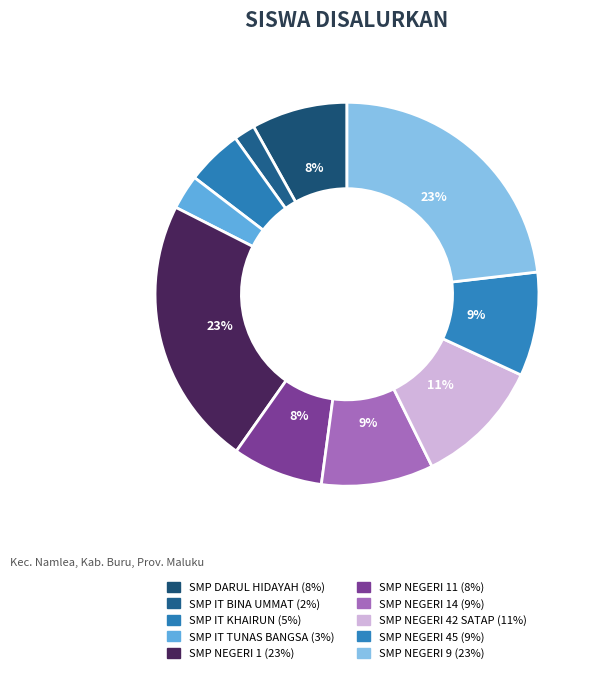

Which slice is the smallest?

SMP ISLAM TERPADU BINA UMMAT